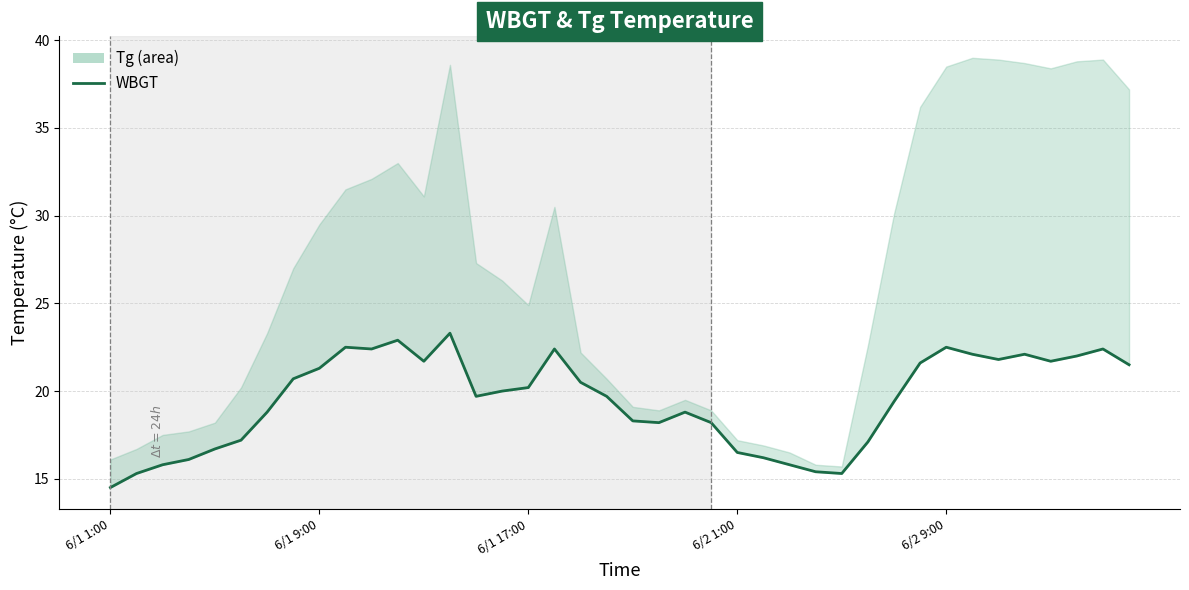

What is the value of the 13th point from the left?

21.7